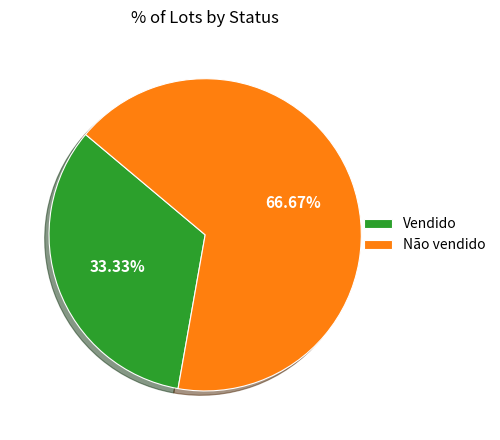

Which slice is the smallest?

Vendido